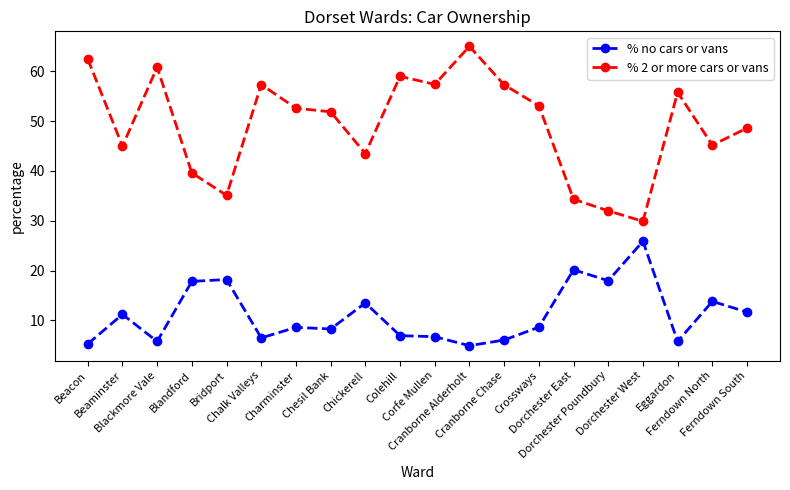

True or false: % no cars or vans and % 2 or more cars or vans cross at least once.

False